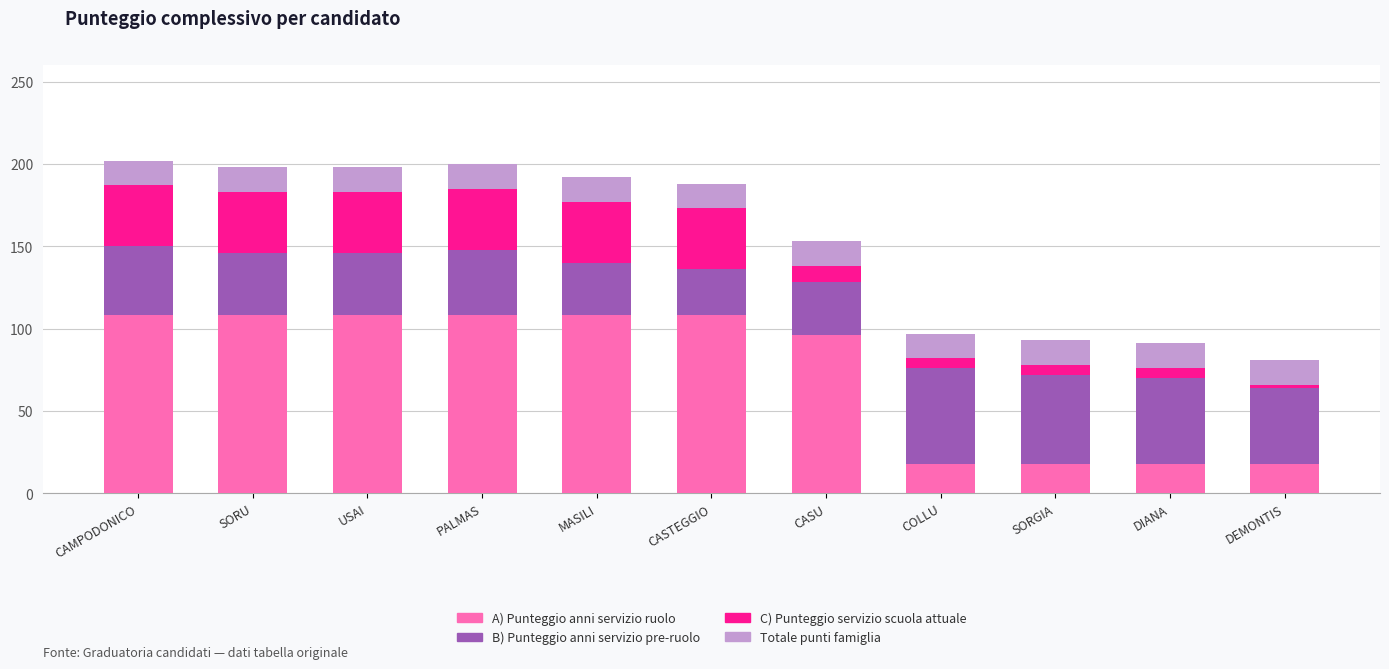

The A) Punteggio anni servizio ruolo series shows 108 at MASILI. True or false?

True